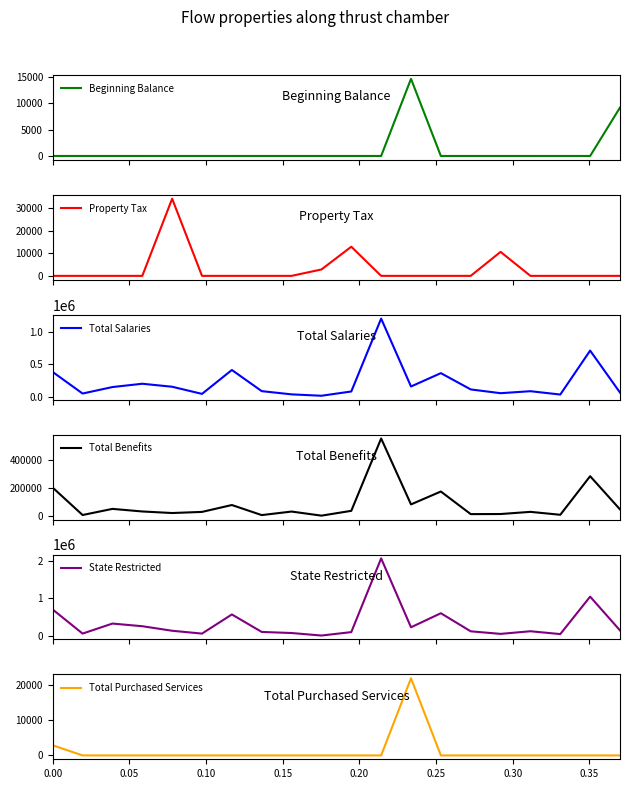

The value of State Restricted at 17 is 90215.4. True or false?

False